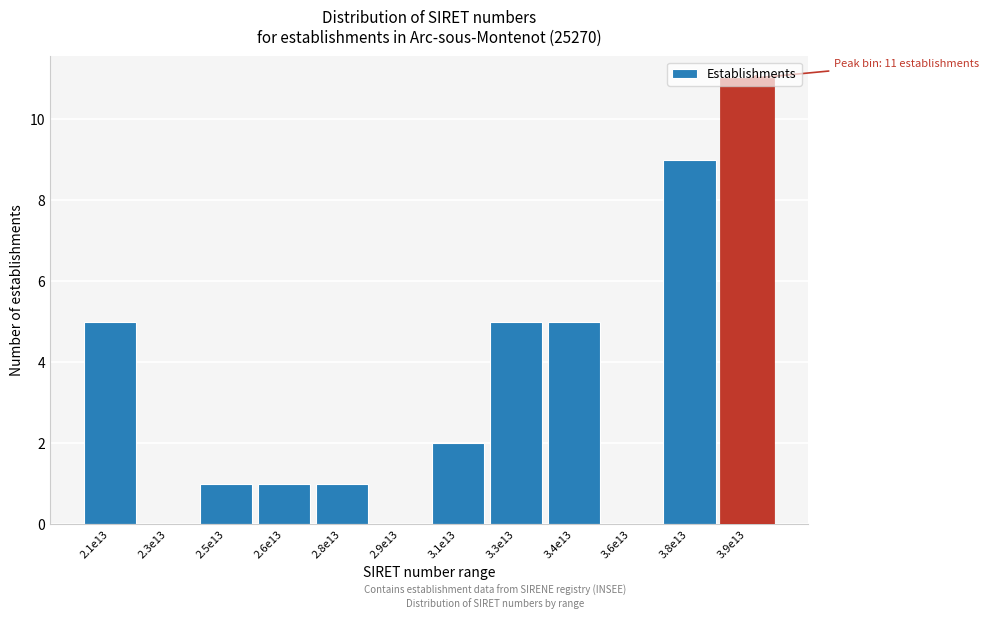

Which has a higher value, 2.5e13 or 3.1e13?

3.1e13